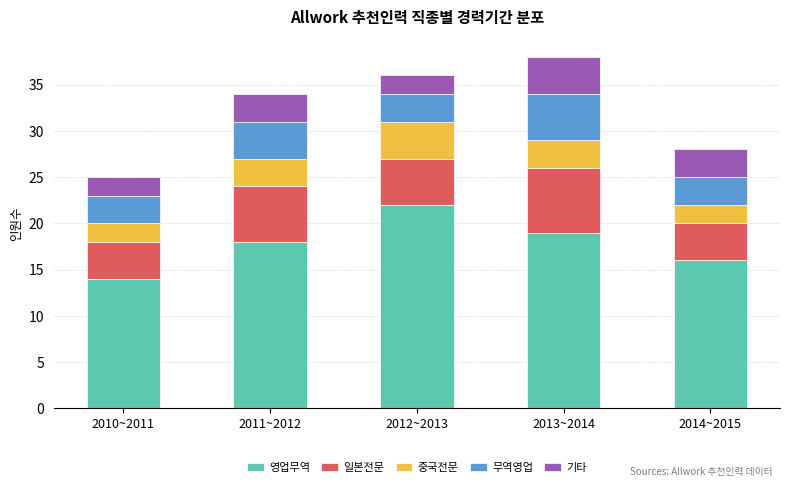

True or false: 영업무역 has a value of 14 at 2010~2011.

True